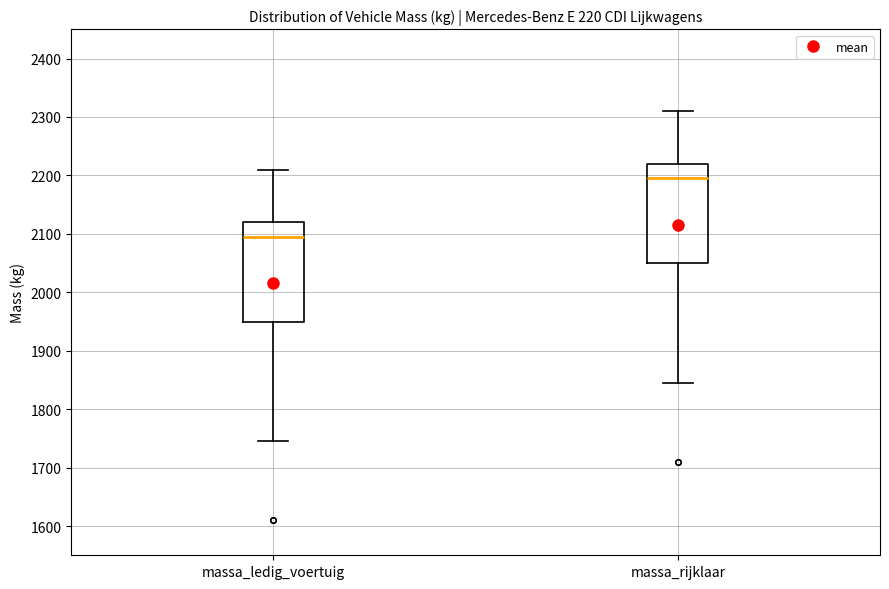

Where is the upper edge of the box for massa_rijklaar on the y-axis? The values are not printed on the chart, so give them approximately, as read against the axis.

2220